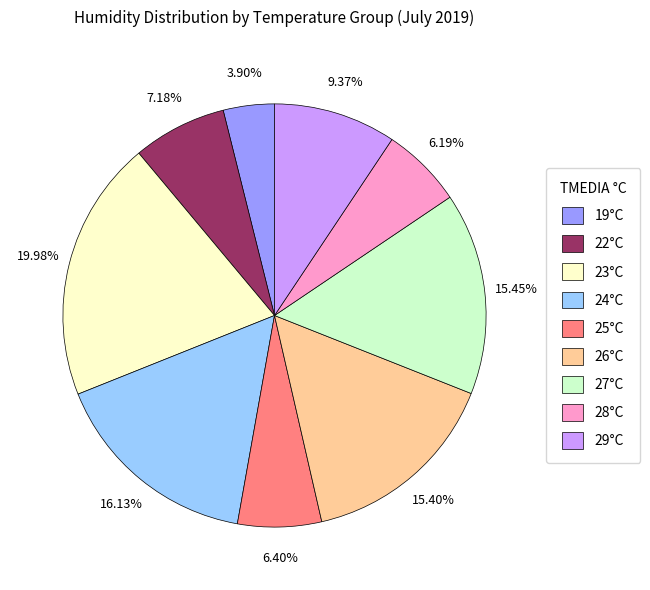

True or false: 29°C accounts for 1% of the total.

False